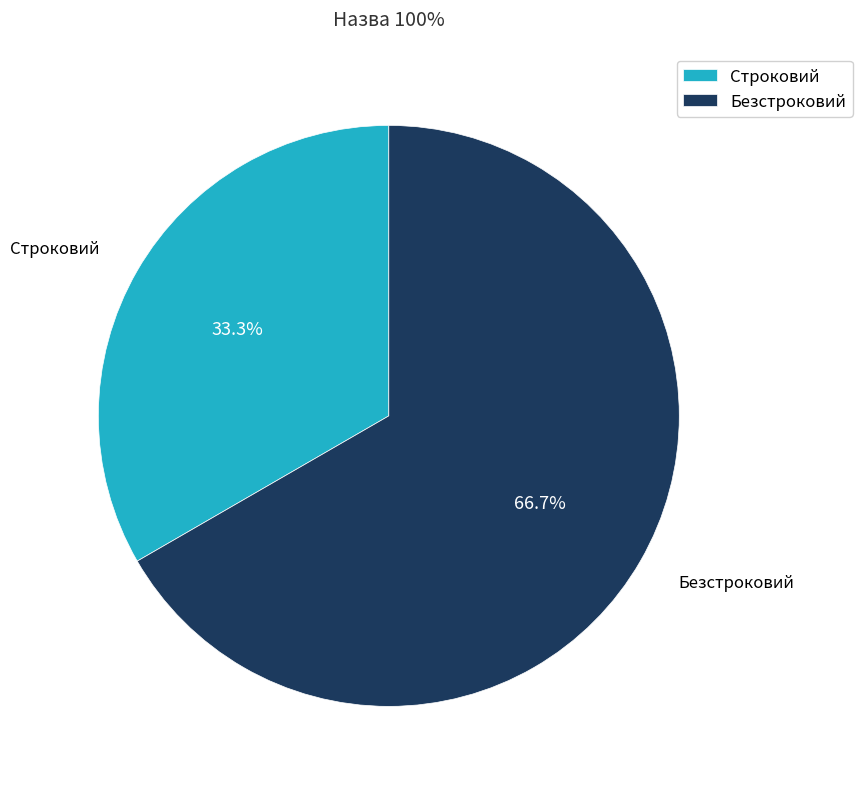

Rank the categories by value from highest to lowest.

Безстроковий, Строковий